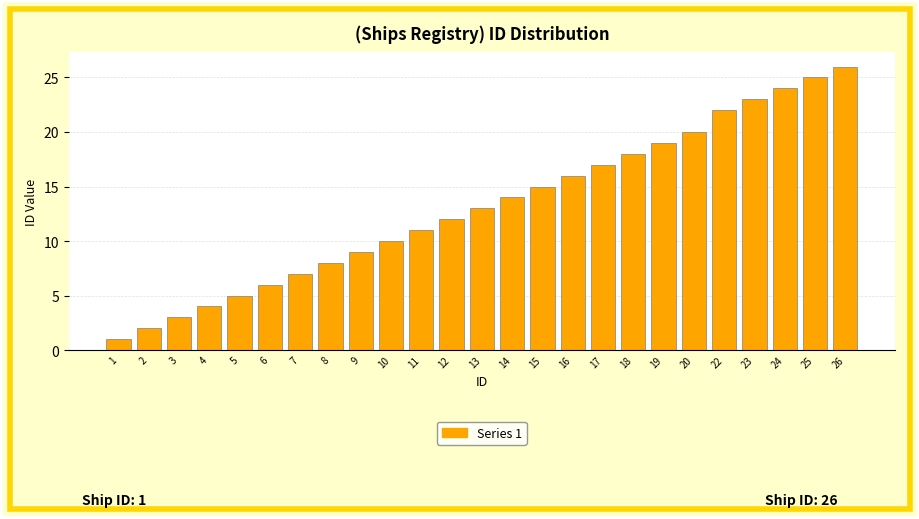

Reading left to right, what are all the values shown in this chart?

1	2	3	4	5	6	7	8	9	10	11	12	13	14	15	16	17	18	19	20	22	23	24	25	26